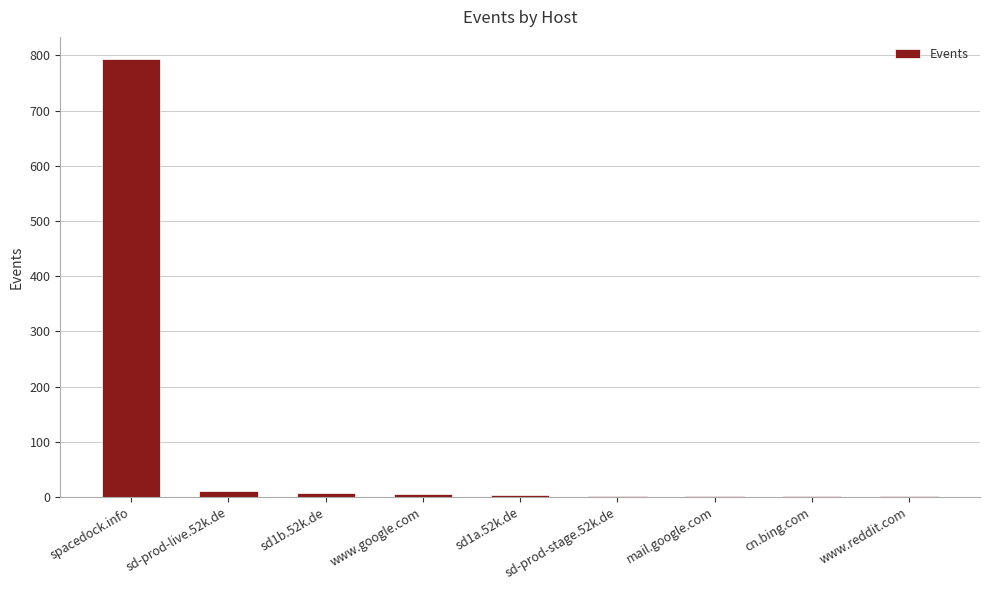

What is the sum of all values?

825